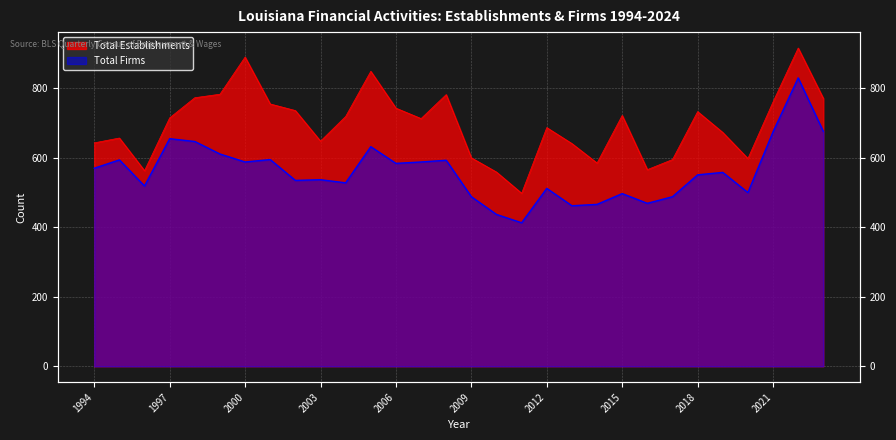

The Total Firms series shows 297 at 2008. True or false?

False